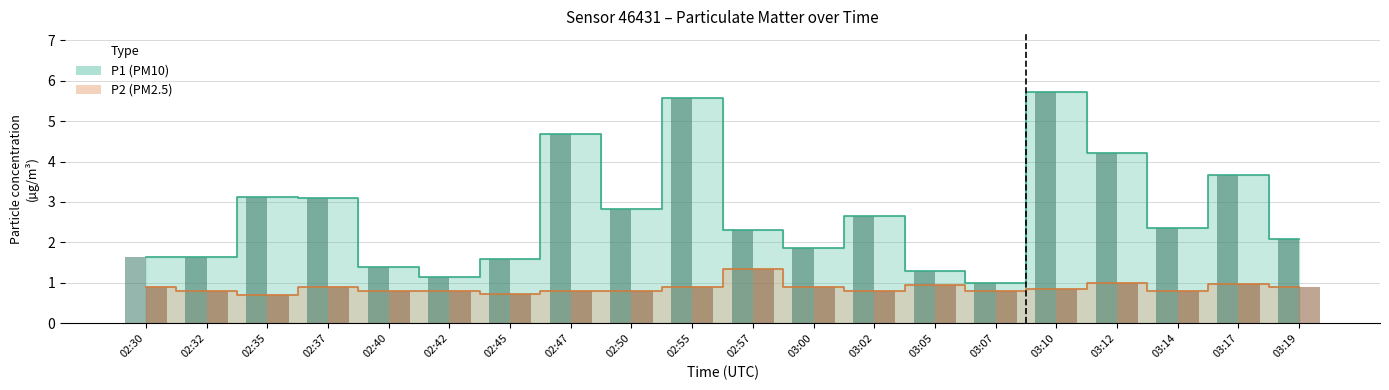

Is the value of P1 at 03:12 greater than the value of P2 at 02:57?

Yes